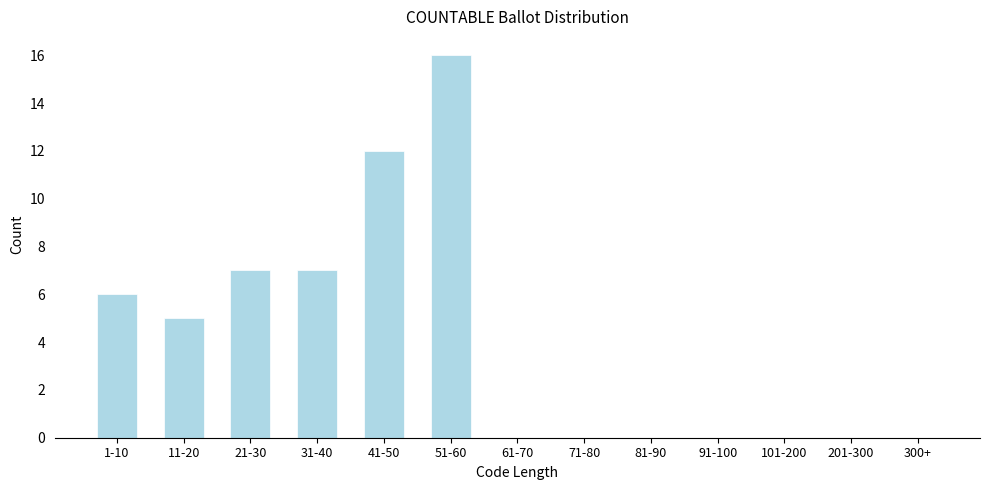

Reading left to right, what are all the values shown in this chart?

1-10=6	11-20=5	21-30=7	31-40=7	41-50=12	51-60=16	61-70=0	71-80=0	81-90=0	91-100=0	101-200=0	201-300=0	300+=0